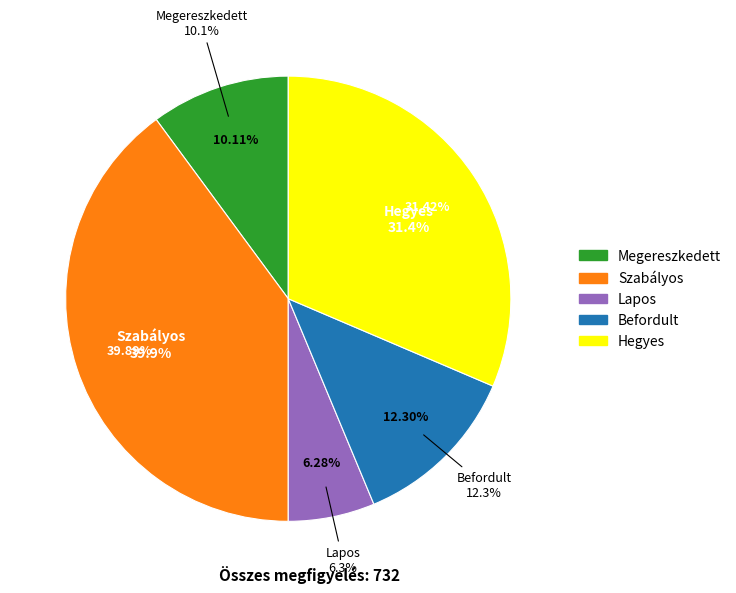

Rank the categories by value from highest to lowest.

Szabályos, Hegyes, Befordult, Megereszkedett, Lapos